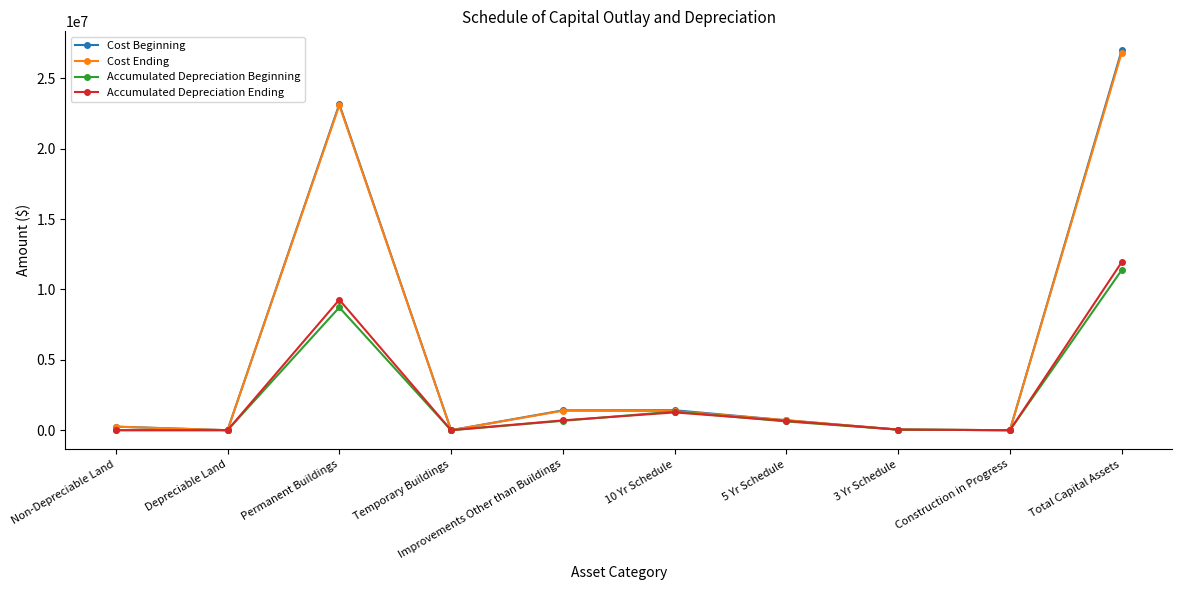

What is the greatest value displayed?

26995902